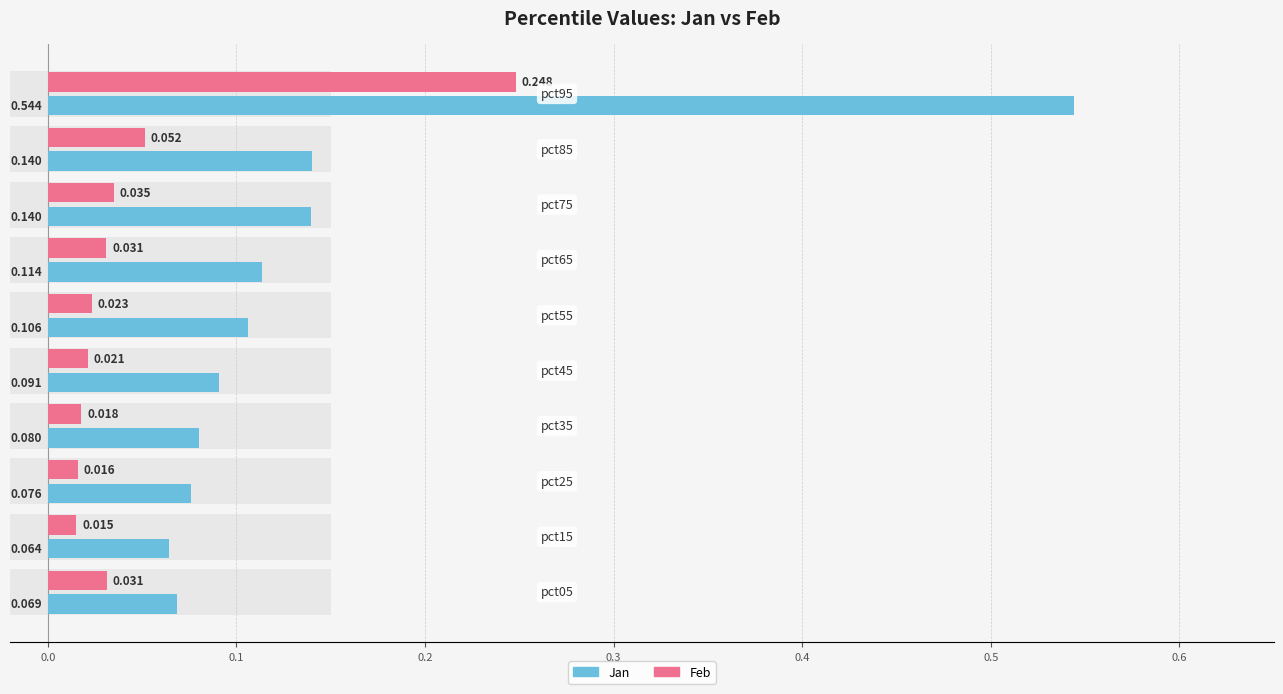

What is the difference between the maximum and minimum values in the Feb series?

0.2